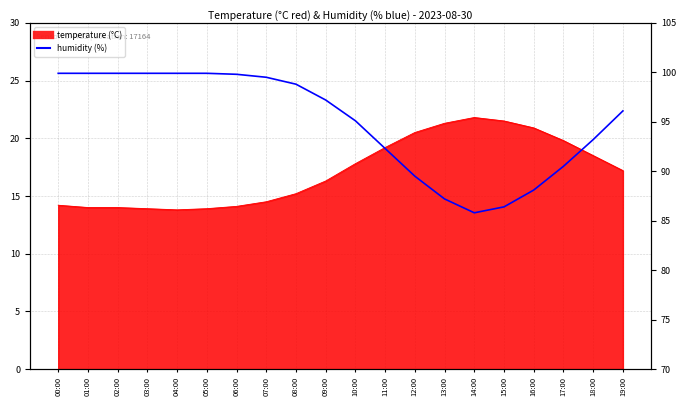

At which category does the chart reach its minimum across all series?

14:00